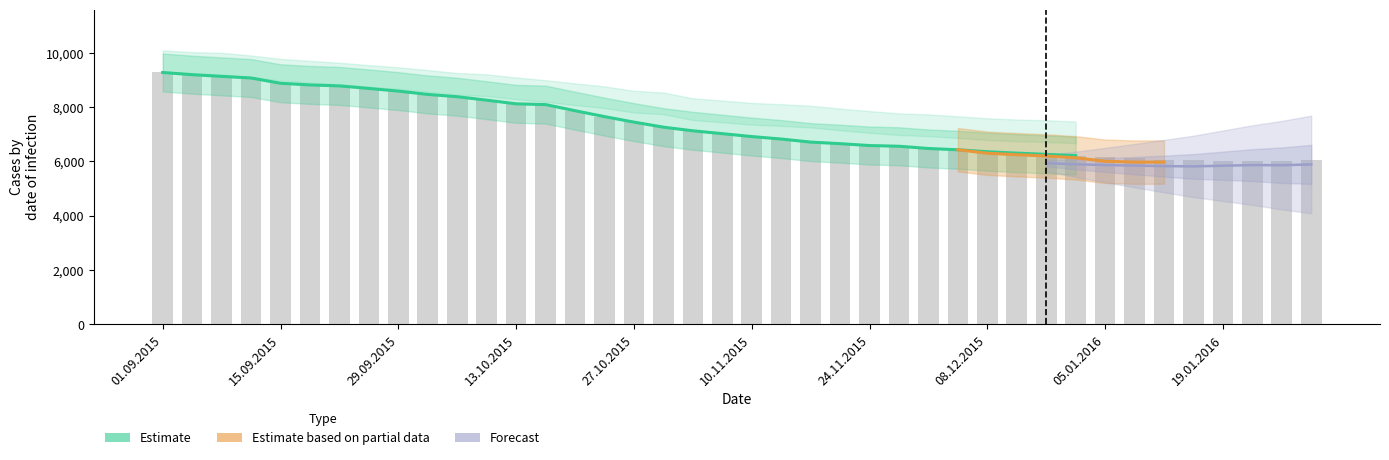

What position from the left is 20.10.2015?

15